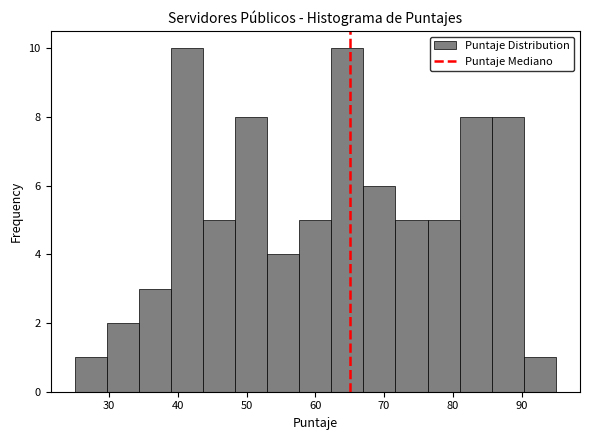

Reading left to right, transcribe this chart: for each bar, give the range it covers on the x-axis and its height. Neither the bar edges nor the heights are printed on the chart, so give them approximately, as read against the axes.

25 to 30: 1
30 to 34: 2
34 to 39: 3
39 to 44: 10
44 to 48: 5
48 to 53: 8
53 to 58: 4
58 to 62: 5
62 to 67: 10
67 to 72: 6
72 to 76: 5
76 to 81: 5
81 to 86: 8
86 to 90: 8
90 to 95: 1